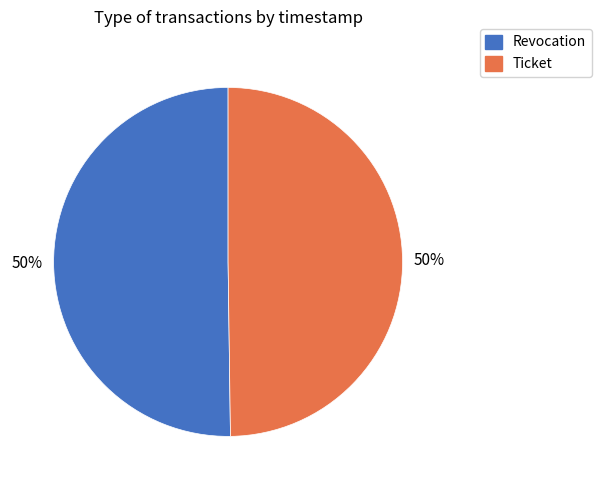

What is the ratio of the value at Revocation to the value at Ticket?

1.0